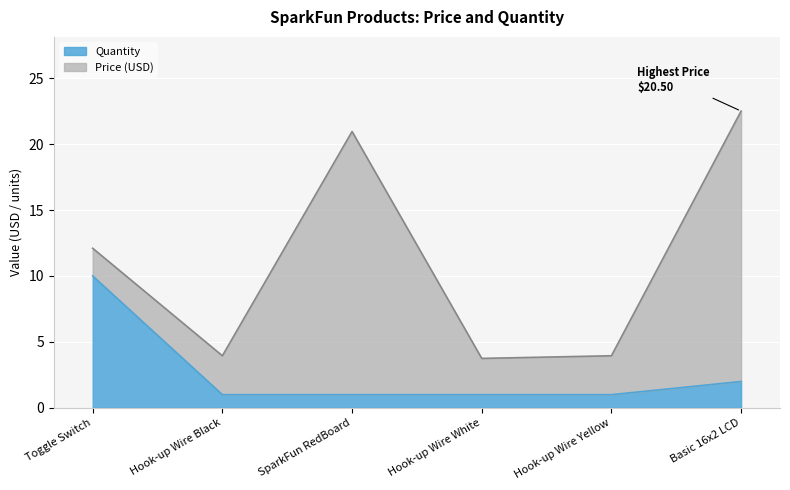

Rank the categories by value from lowest to highest.

Hook-up Wire Black, SparkFun RedBoard, Hook-up Wire White, Hook-up Wire Yellow, Basic 16x2 LCD, Toggle Switch